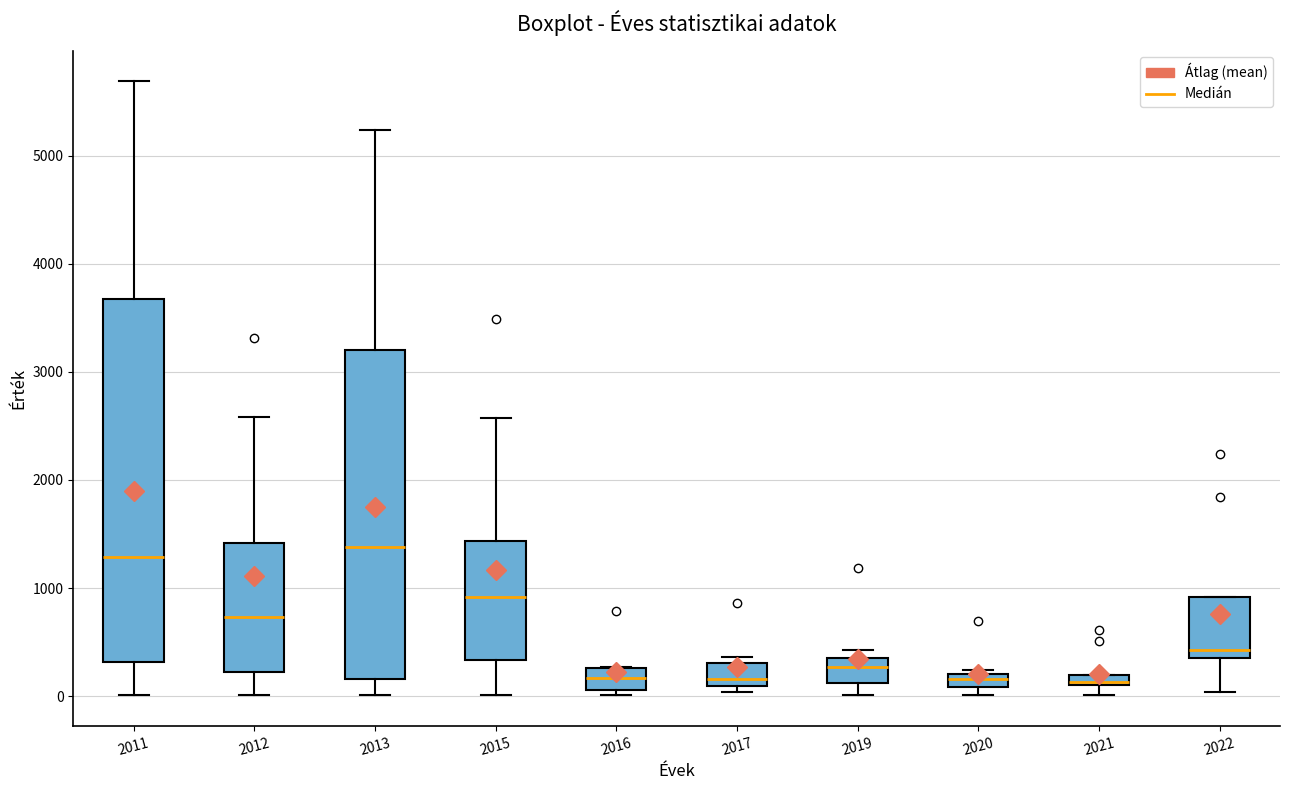

Where does the median line of the box at x = 2012 sit on the y-axis? The values are not printed on the chart, so give them approximately, as read against the axis.

700